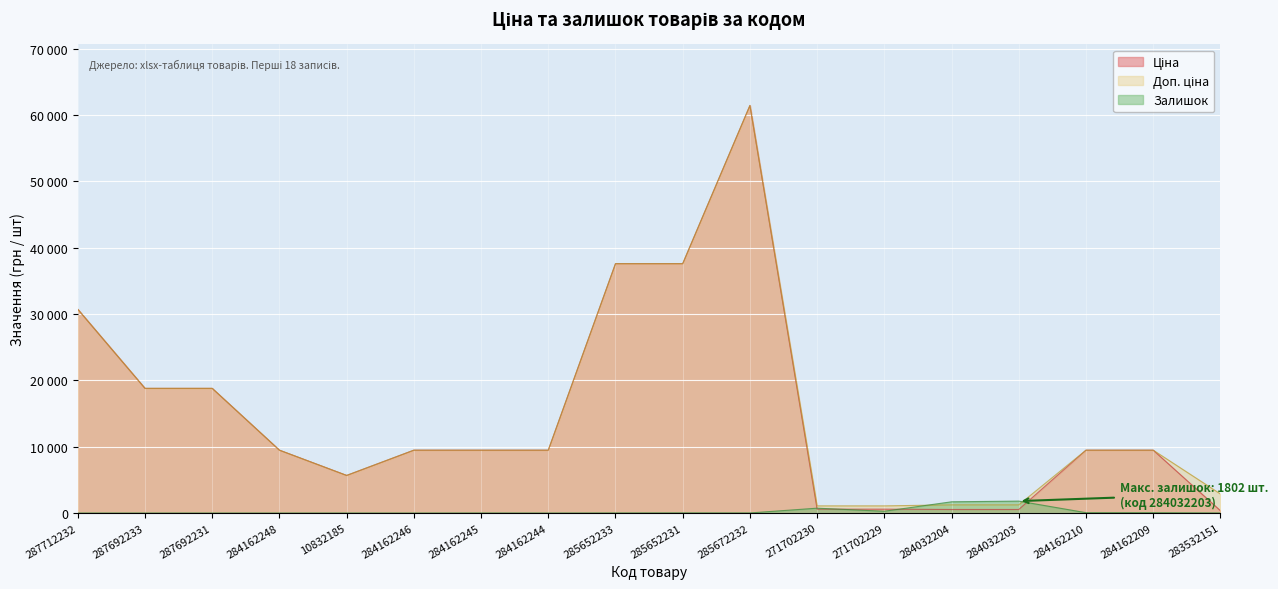

Reading right to left, list all the values displayed in this chart.

Ціна: 283532151=359.9	284162209=9480.1	284162210=9480.1	284032203=539.0	284032204=539.0	271702229=589.9	271702230=589.9	285672232=61434.3	285652231=37593.6	285652233=37593.6	284162244=9480.1	284162245=9480.1	284162246=9480.1	10832185=5673.8	284162248=9480.1	287692231=18796.8	287692233=18796.8	287712232=30717.1
Доп. ціна: 283532151=2878.8	284162209=9480.1	284162210=9480.1	284032203=1235.4	284032204=1235.4	271702229=1081.7	271702230=1081.7	285672232=61434.3	285652231=37593.6	285652233=37593.6	284162244=9480.1	284162245=9480.1	284162246=9480.1	10832185=5673.8	284162248=9480.1	287692231=18796.8	287692233=18796.8	287712232=30717.1
Залишок: 283532151=15.0	284162209=53.0	284162210=57.0	284032203=1802.0	284032204=1697.0	271702229=273.0	271702230=736.0	285672232=16.0	285652231=23.0	285652233=12.0	284162244=0.0	284162245=8.0	284162246=0.0	10832185=3.0	284162248=0.0	287692231=0.0	287692233=0.0	287712232=0.0